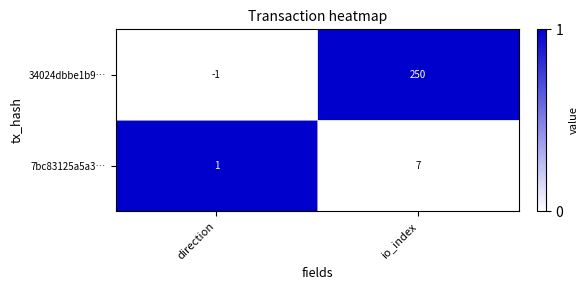

Between direction and io_index, which series saw the biggest shift?

34024dbbe1b9…